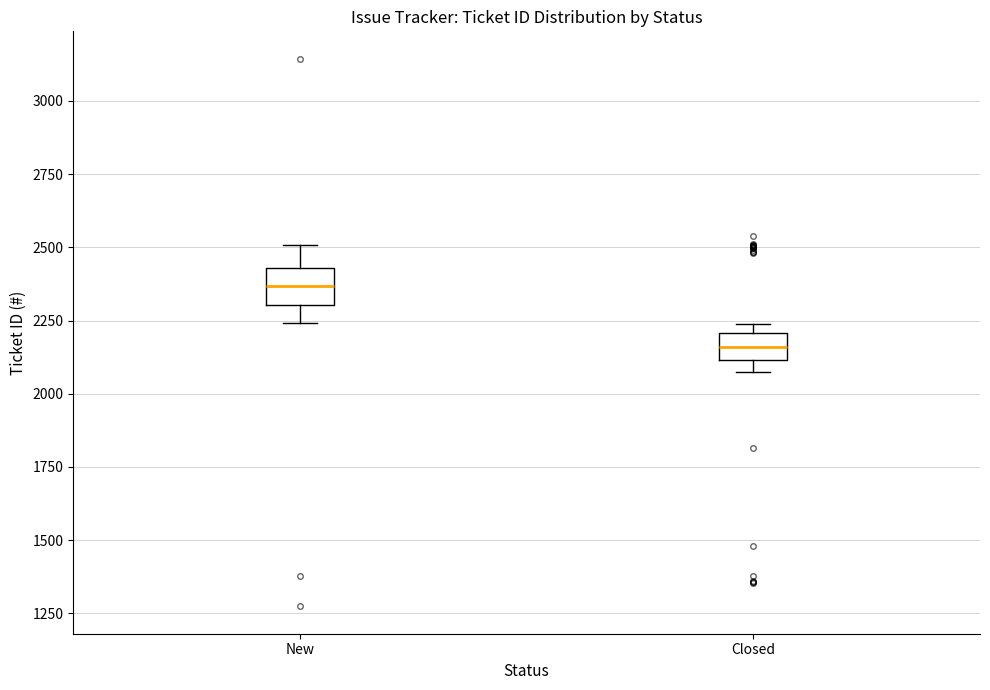

Which box has the lowest median line?

Closed